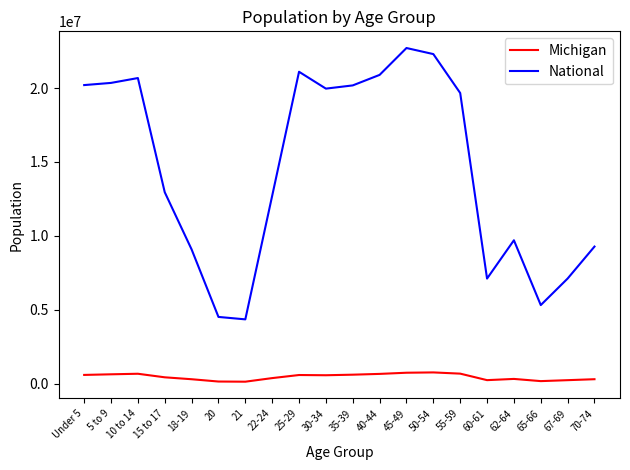

Where is the first local maximum for National?

10 to 14